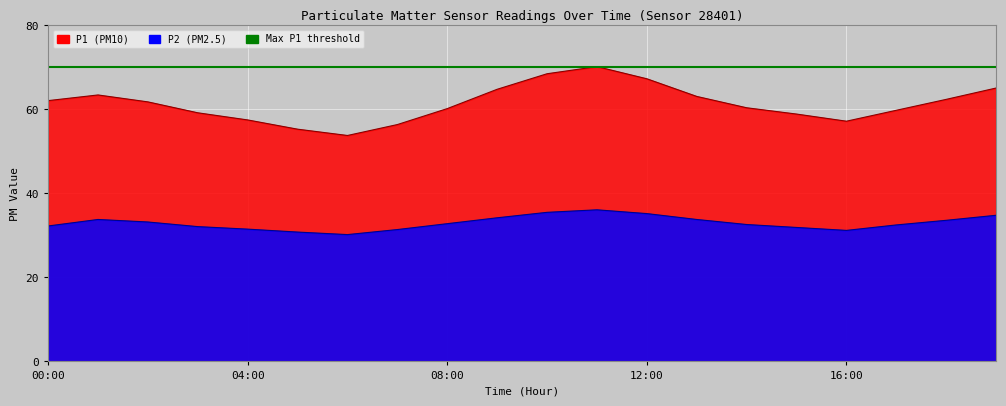

At which category is the sum across all series the highest?

11:00